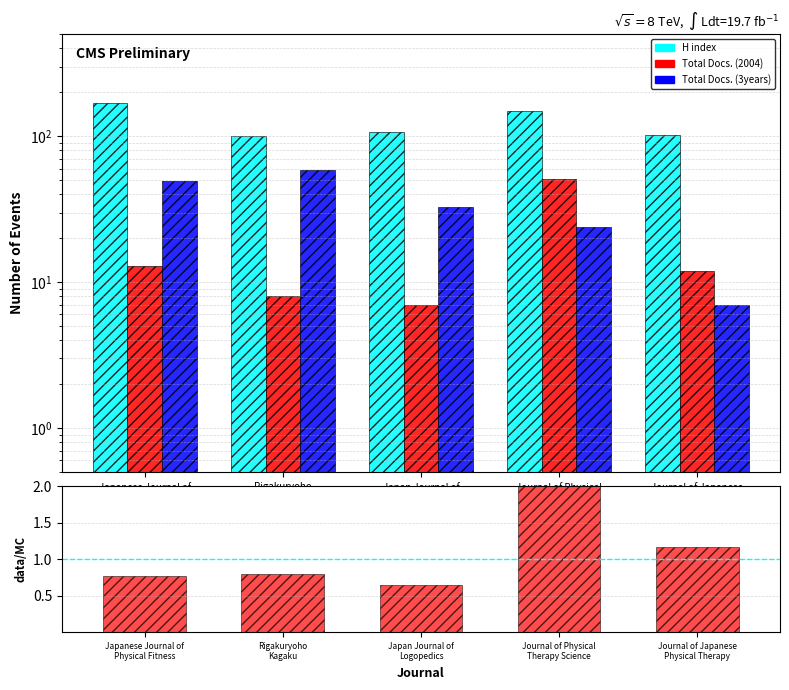

Which series has the widest spread of values?

H index